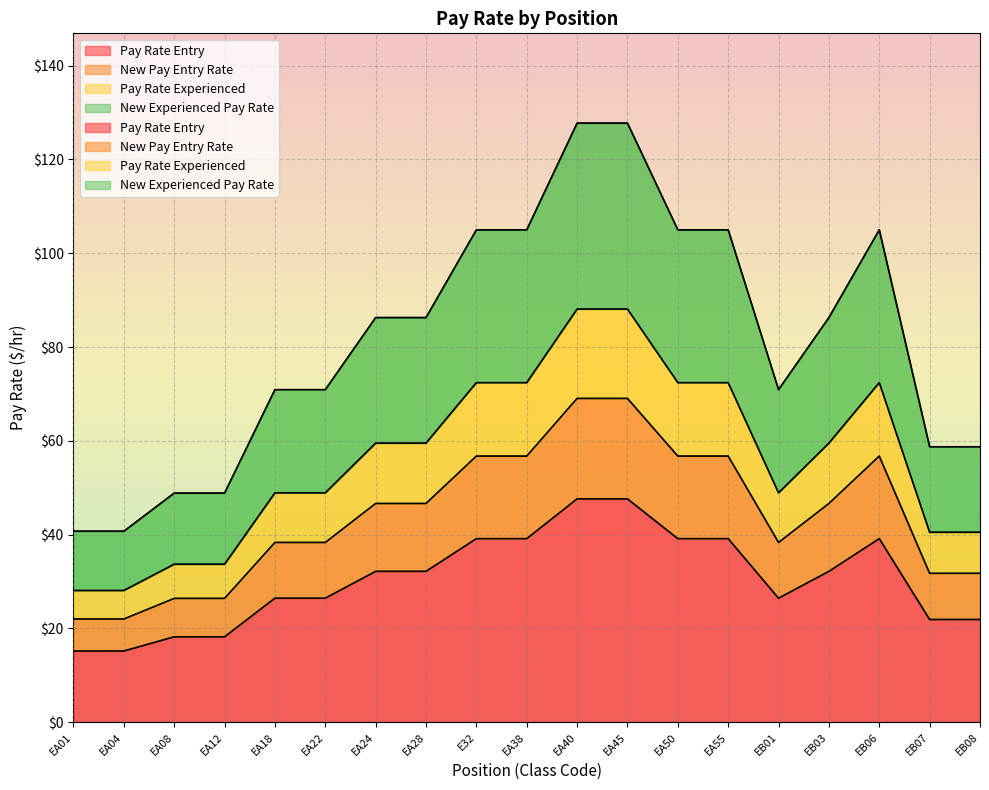

What is the label of the 17th point from the right?

EA08